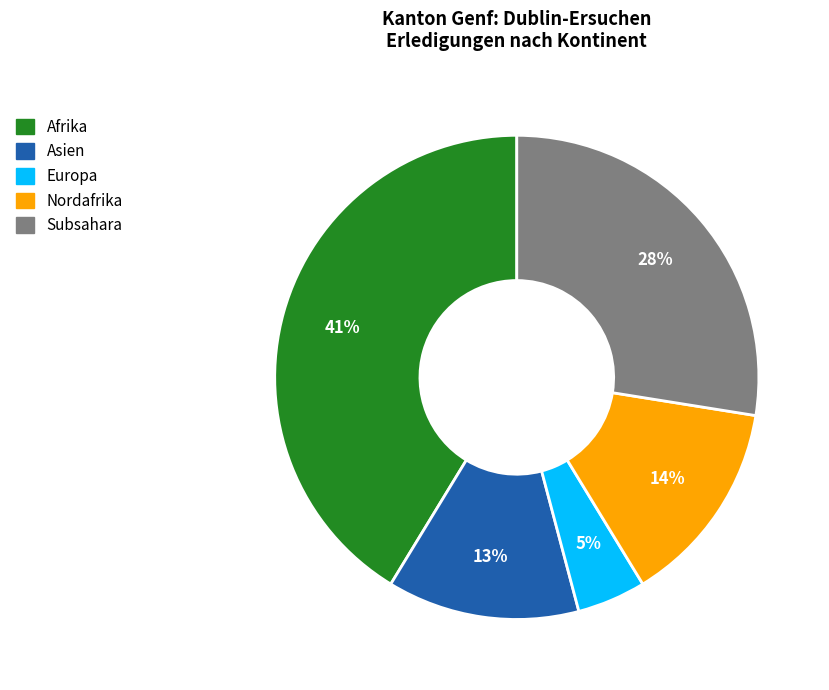

Does any single category account for the majority?

No